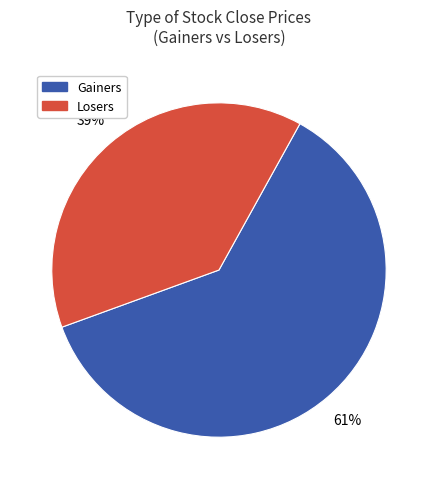

To the nearest percent, what is the average slice percentage?

50%